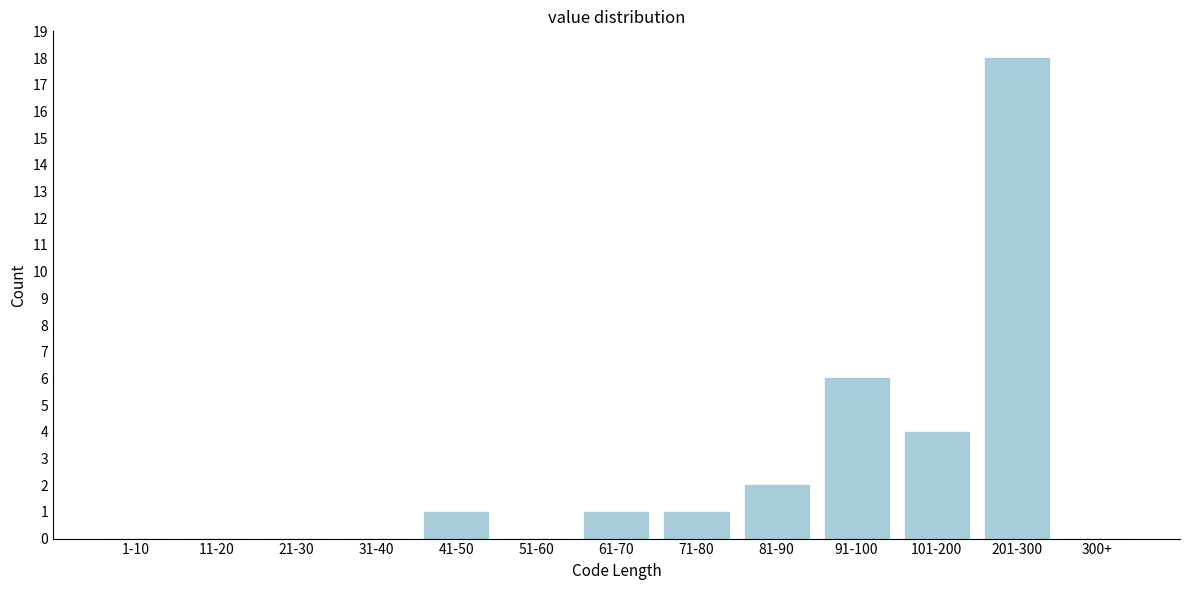

Reading right to left, extract all data points from this chart.

300+=0	201-300=18	101-200=4	91-100=6	81-90=2	71-80=1	61-70=1	51-60=0	41-50=1	31-40=0	21-30=0	11-20=0	1-10=0